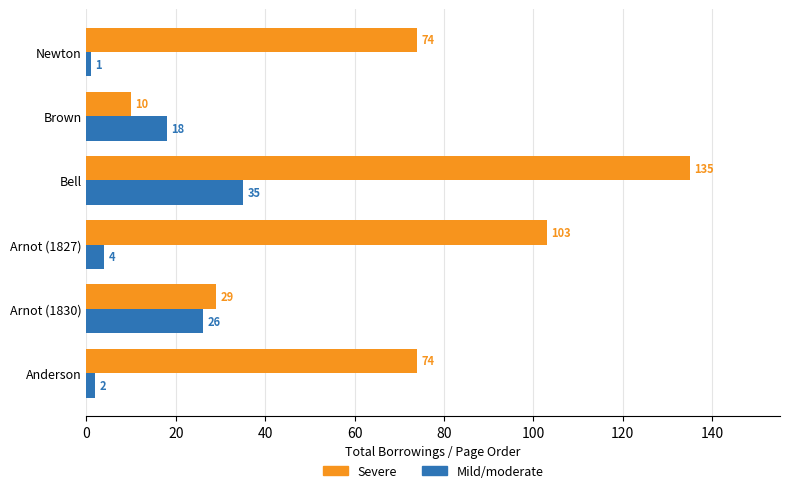

Which series has the widest spread of values?

Severe